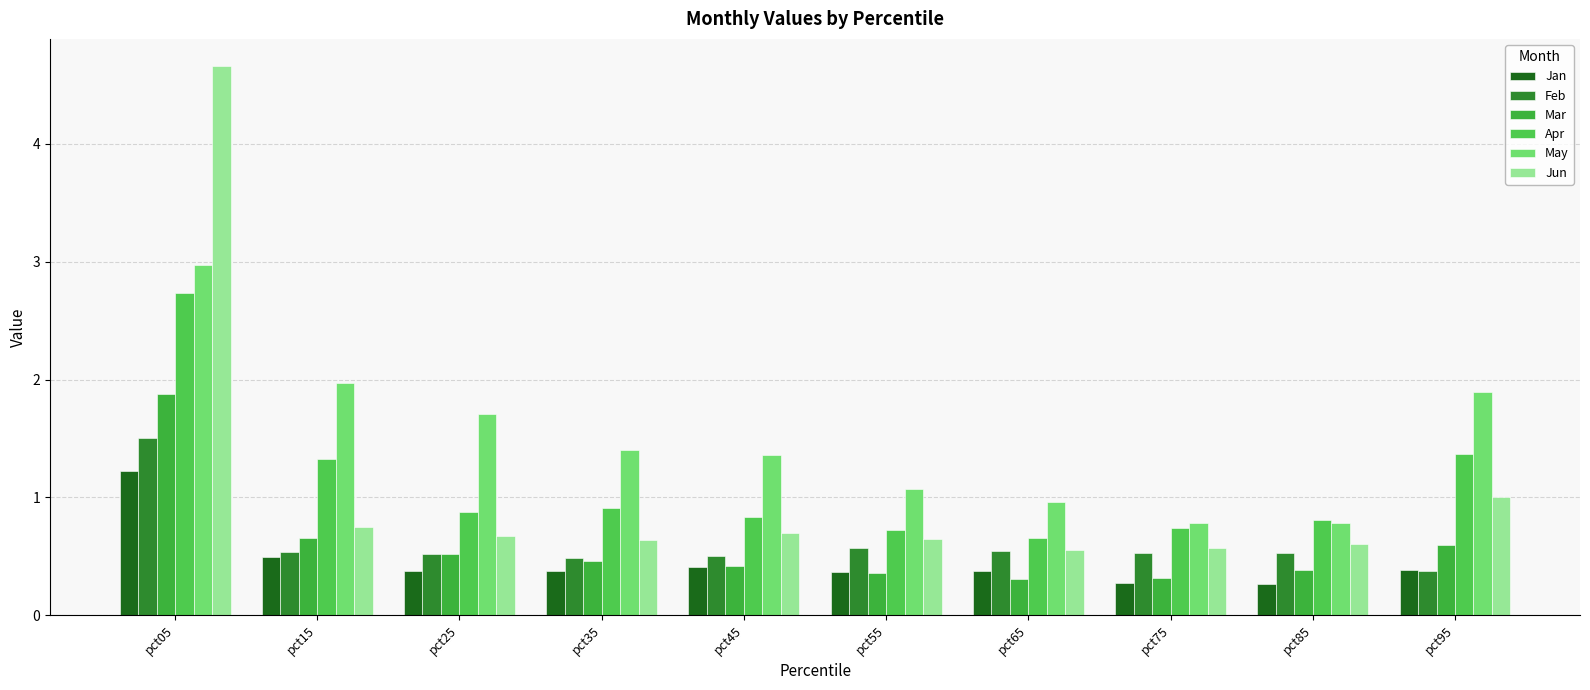

What are all the series names shown in the legend?

Jan, Feb, Mar, Apr, May, Jun